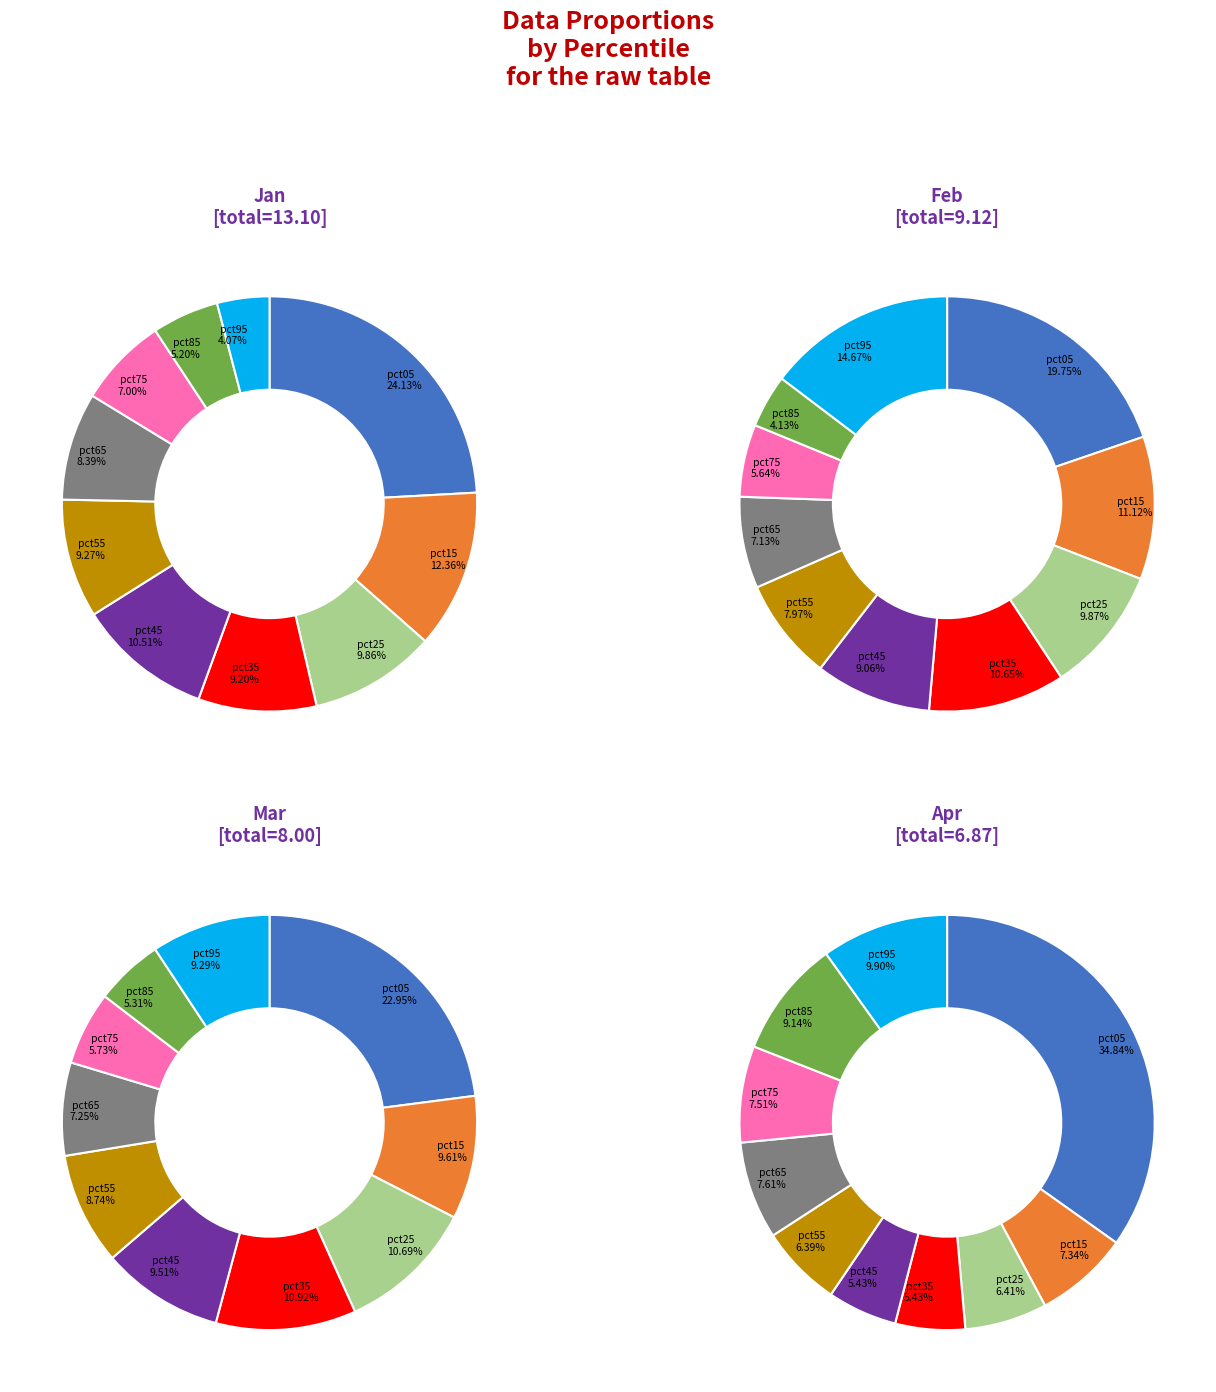

What portion of the pie excludes pct05?

75.9%